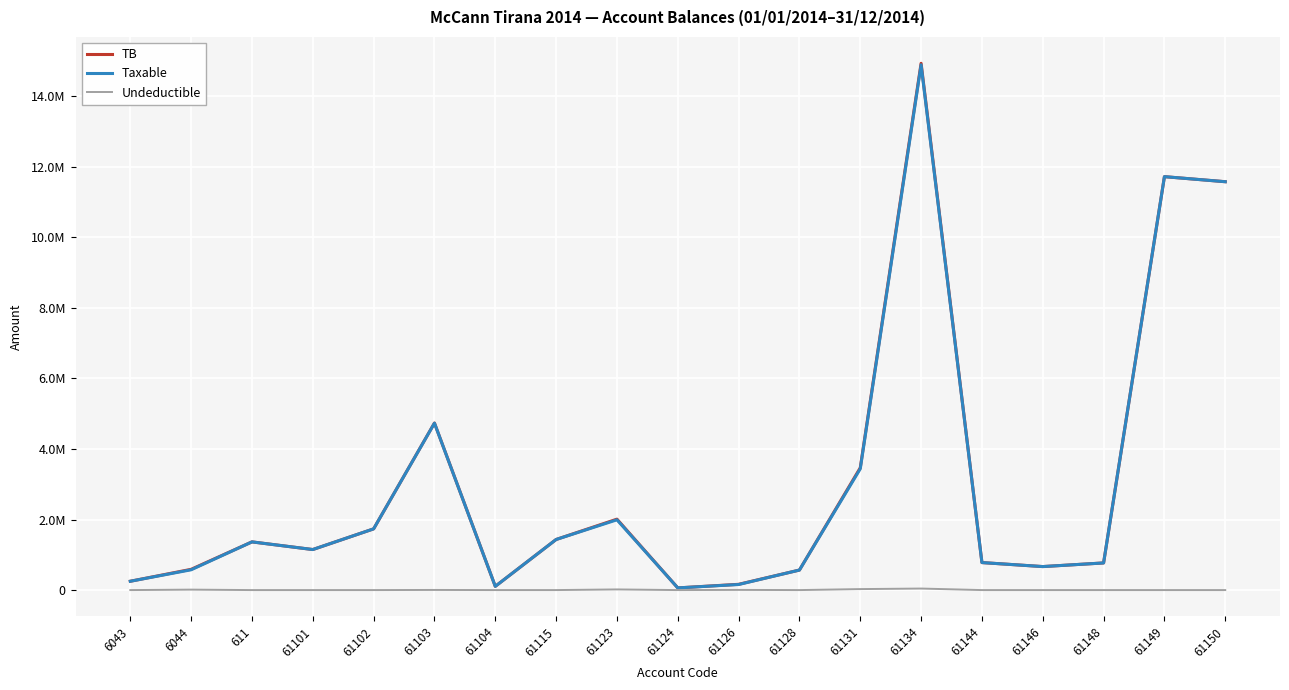

At which label is TB closest to 7496485?

61103